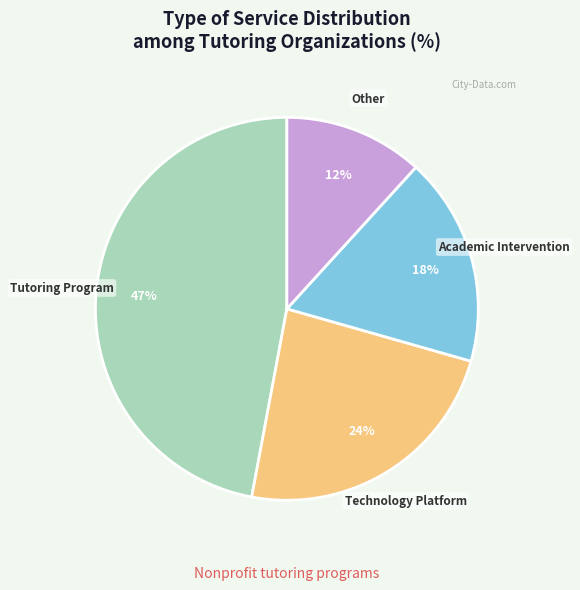

How many slices are in this pie chart?

4